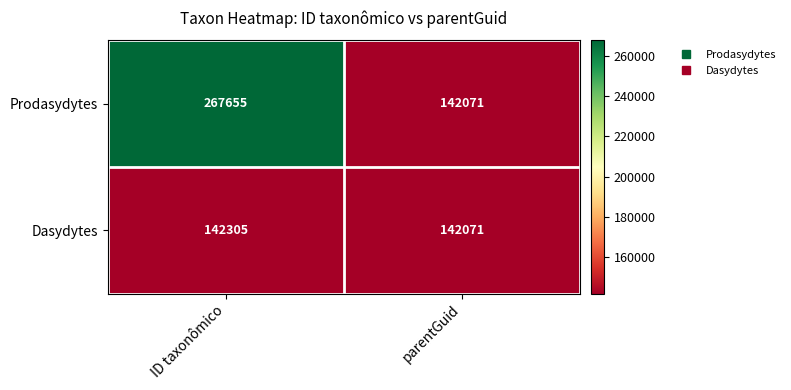

What is the difference between the maximum and minimum values in the Prodasydytes series?

125584